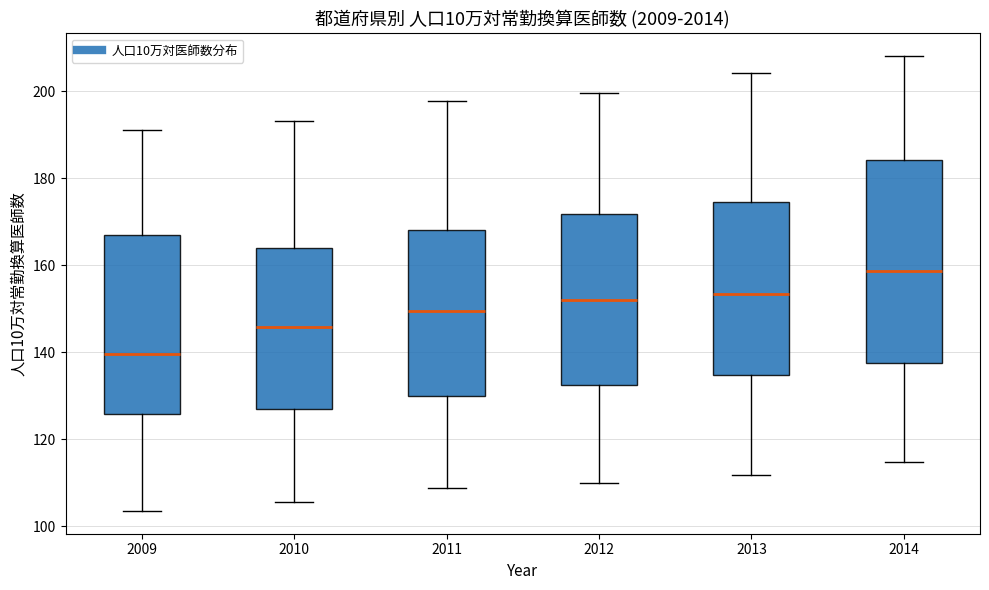

Reading left to right, transcribe this box plot: for each box, give where its median line is, the range the box spans, and where its two whiskers end, as read against the y-axis. The values are not printed on the chart, so give them approximately, as read against the axis.

2009: median 140, box 126 to 168, whiskers 104 to 192
2010: median 146, box 126 to 164, whiskers 106 to 194
2011: median 150, box 130 to 168, whiskers 108 to 198
2012: median 152, box 132 to 172, whiskers 110 to 200
2013: median 154, box 134 to 174, whiskers 112 to 204
2014: median 158, box 138 to 184, whiskers 114 to 208